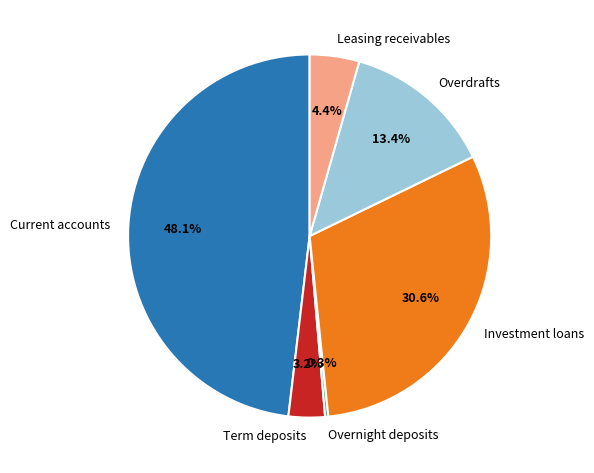

Which category has the biggest portion of the pie?

Current accounts